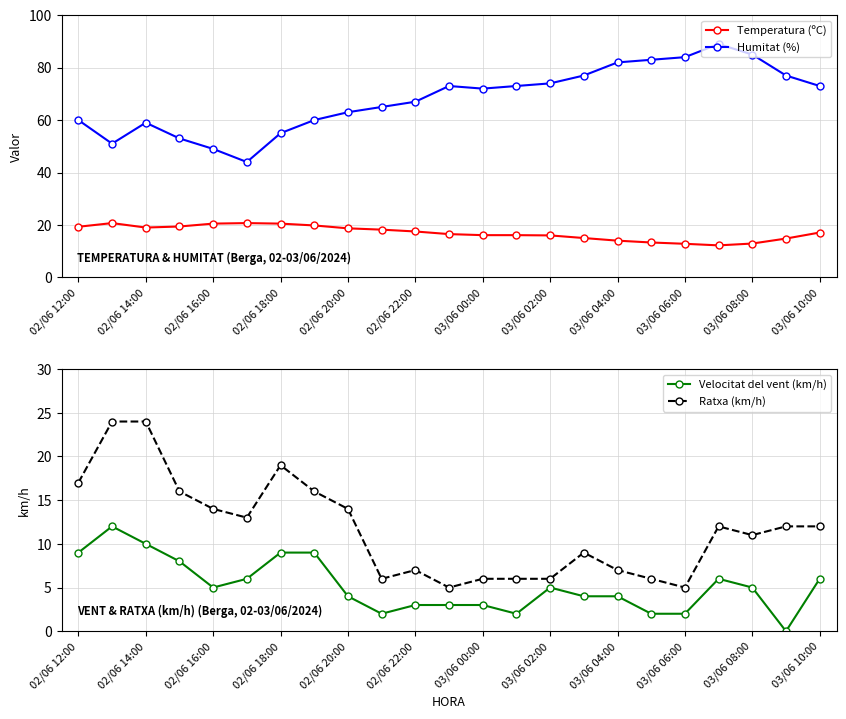

How many interior local peaks does the Velocitat del vent (km/h) series have?

3